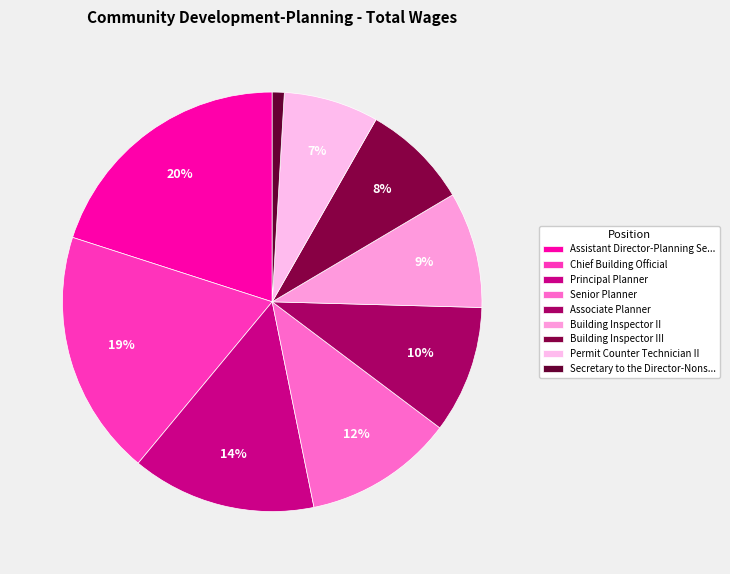

Is there any slice that represents more than half of the pie?

No